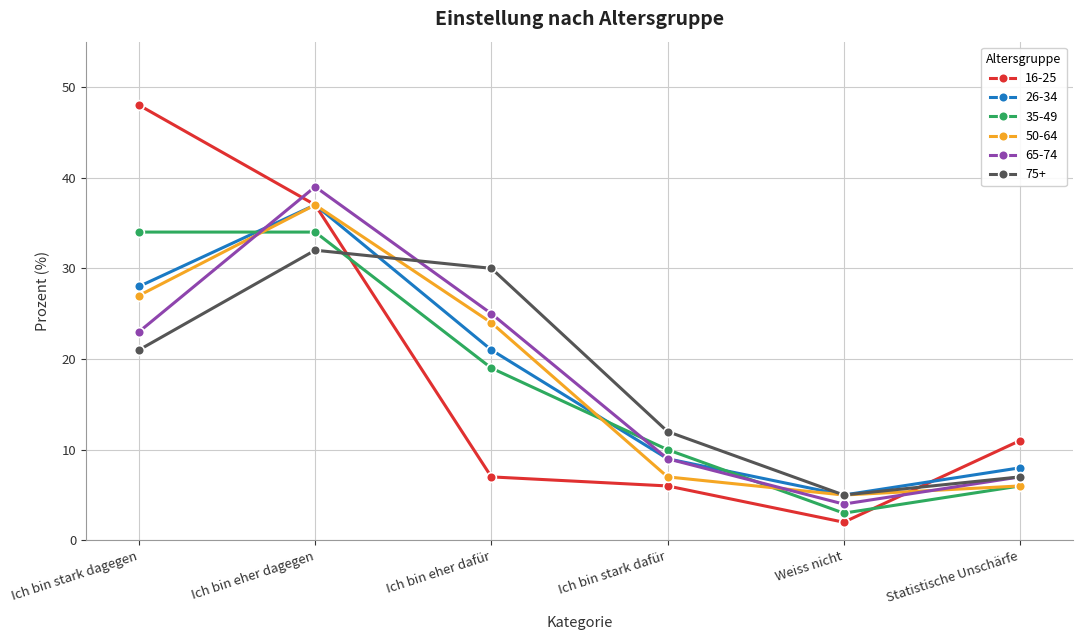

Which series has the largest range (max minus min)?

16-25